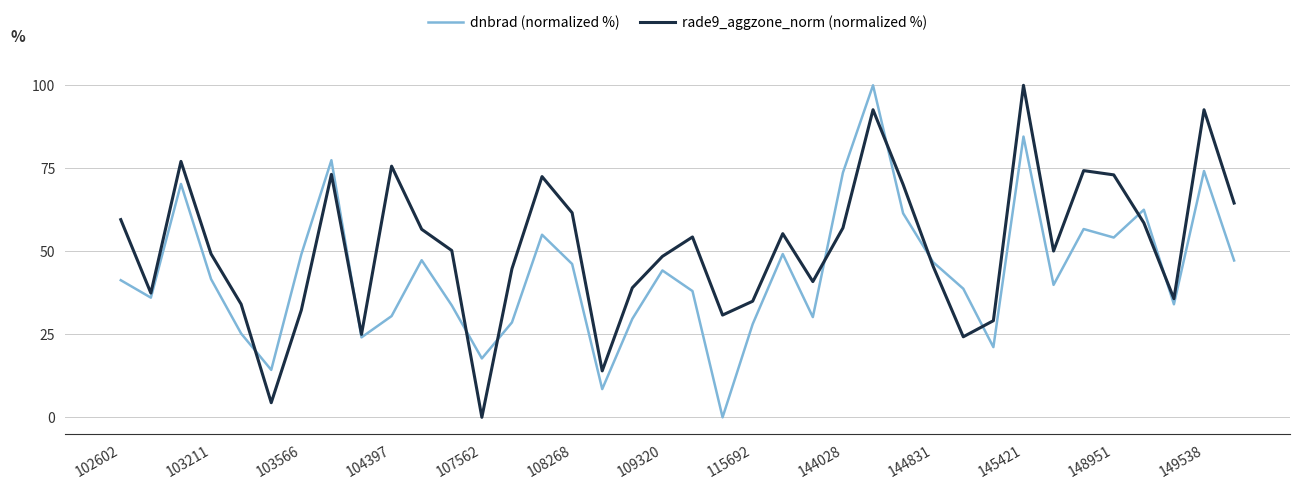

Which series has the largest total across all categories?

rade9_aggzone_norm (normalized %)